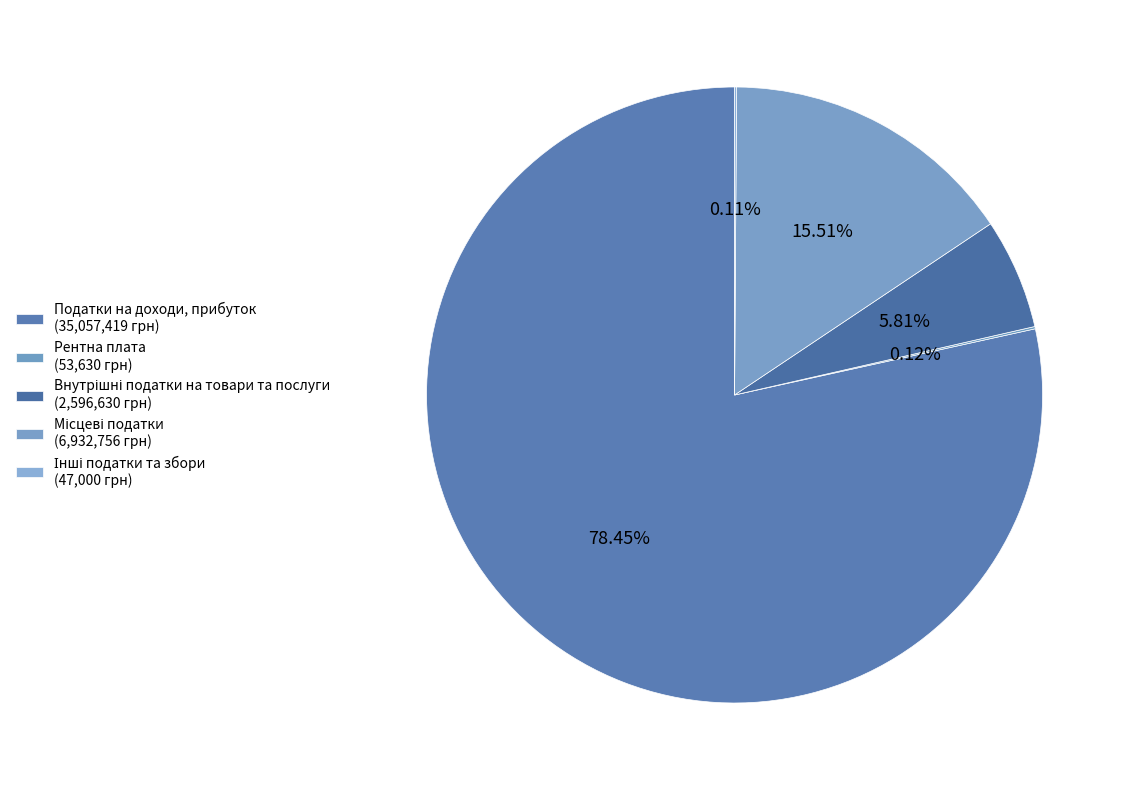

What is the smallest slice in the pie chart?

Інші податки та збори